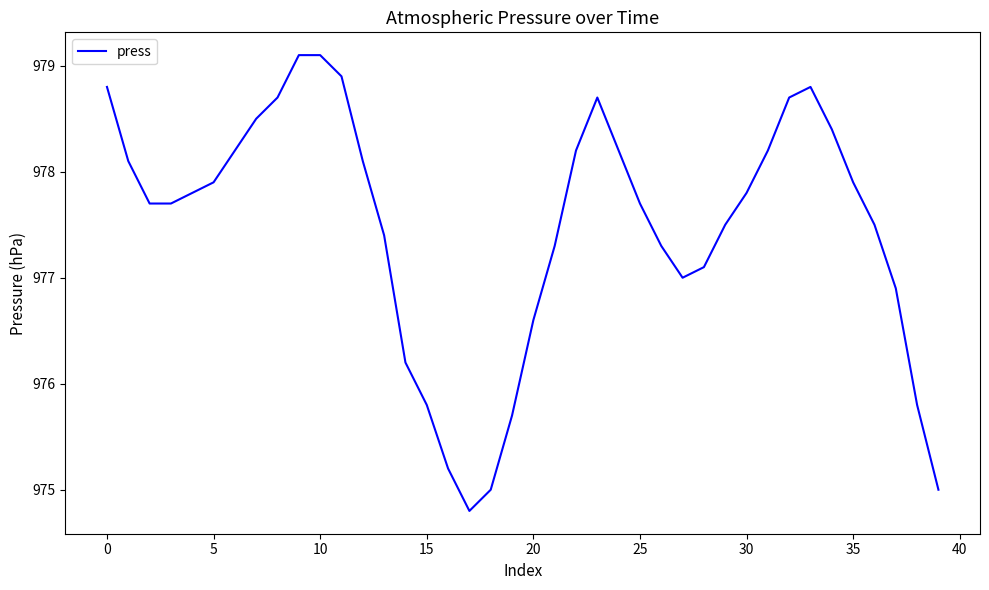

What is the difference between the maximum and minimum values?

4.3